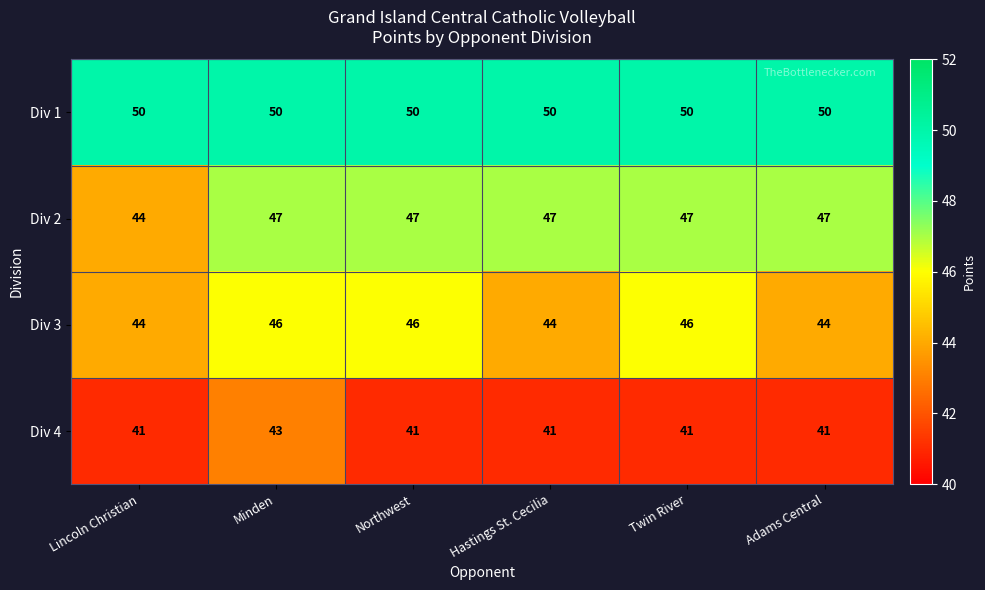

What is the highest value of the Div 1 series?

50